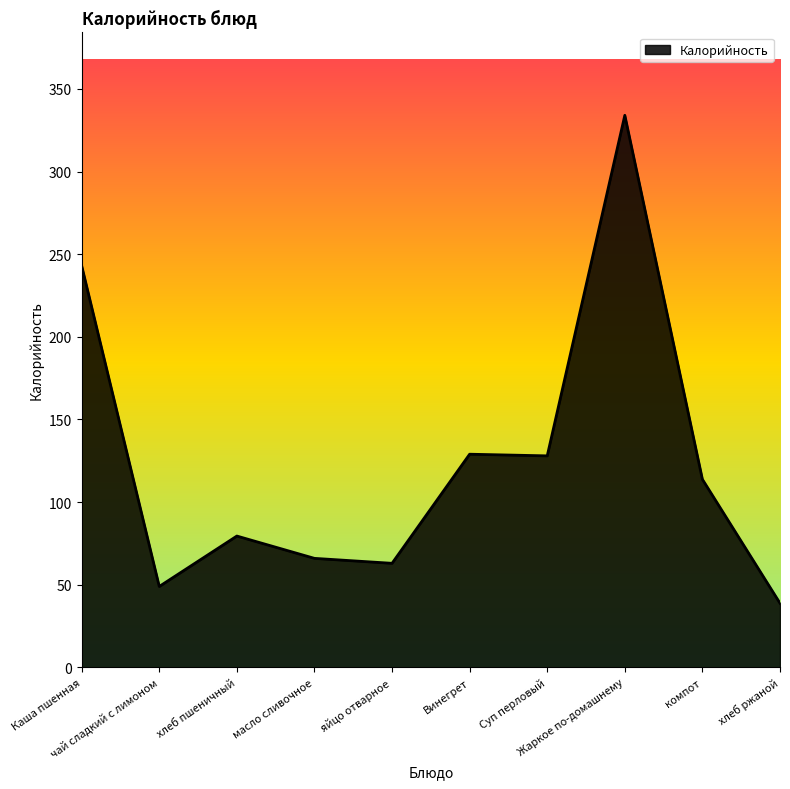

What is the maximum value shown in the chart?

334.0